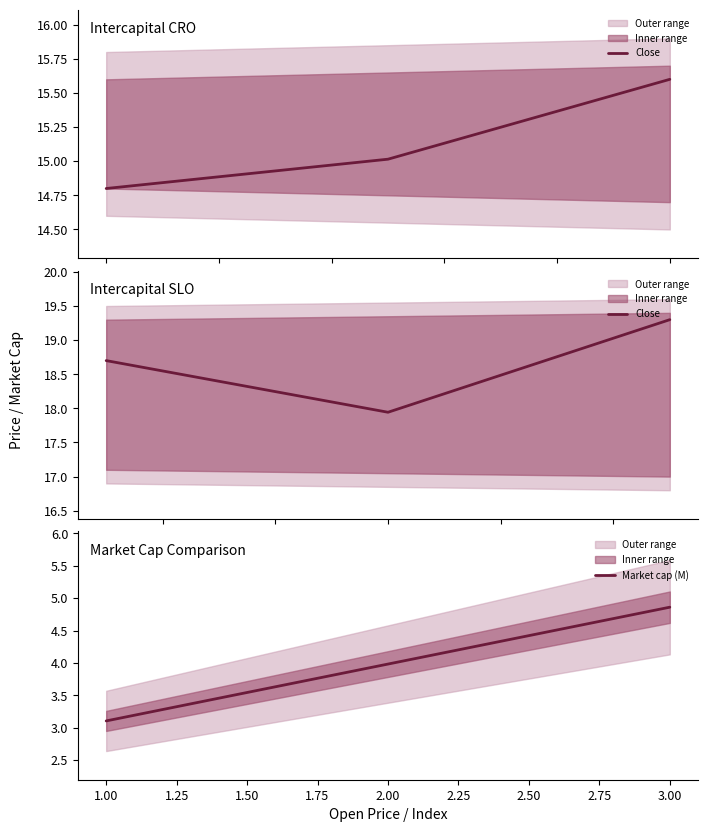

Which category has the lowest value in the Market cap (M) series?

1.00